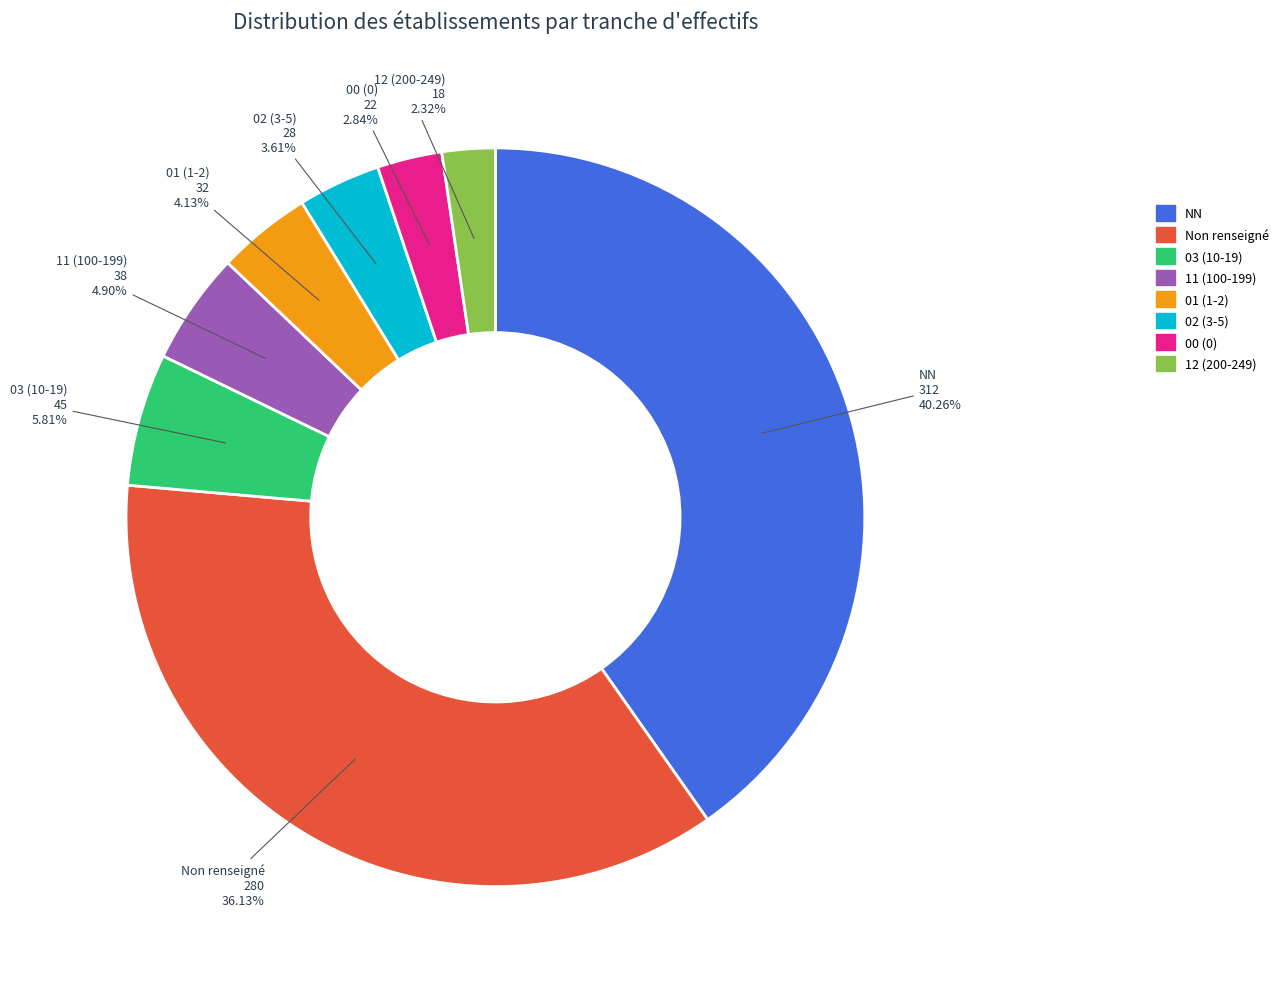

Is there a majority slice in this chart?

No